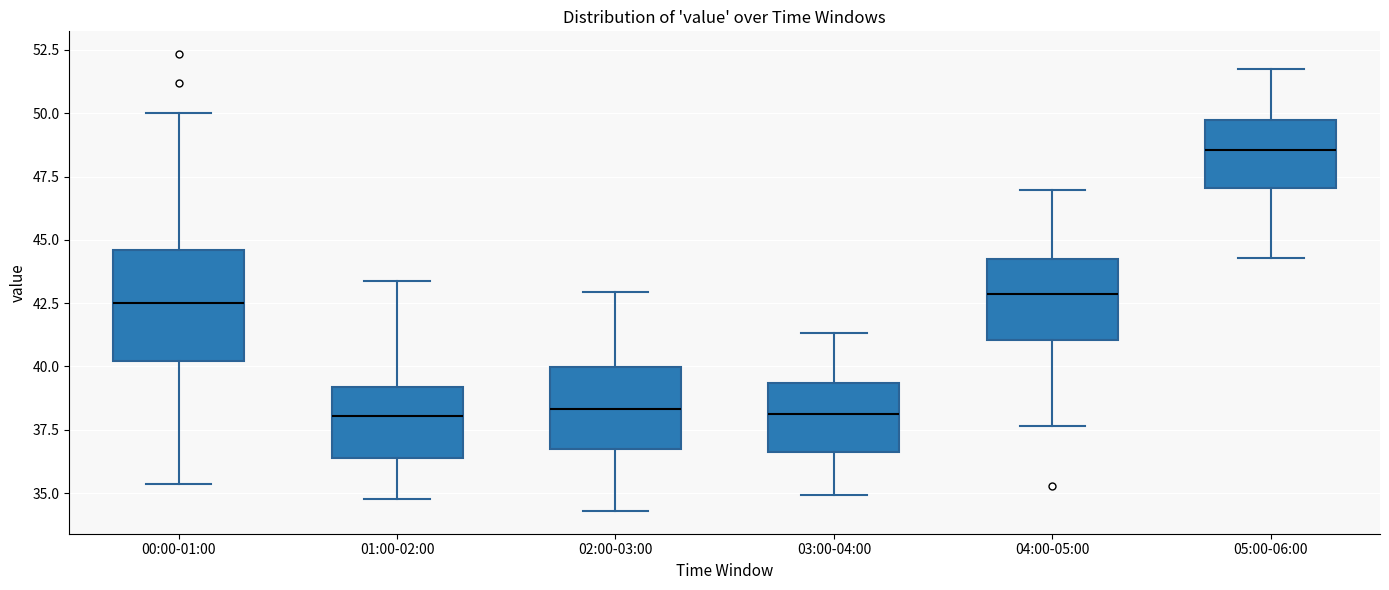

Which box has the highest median line?

05:00-06:00